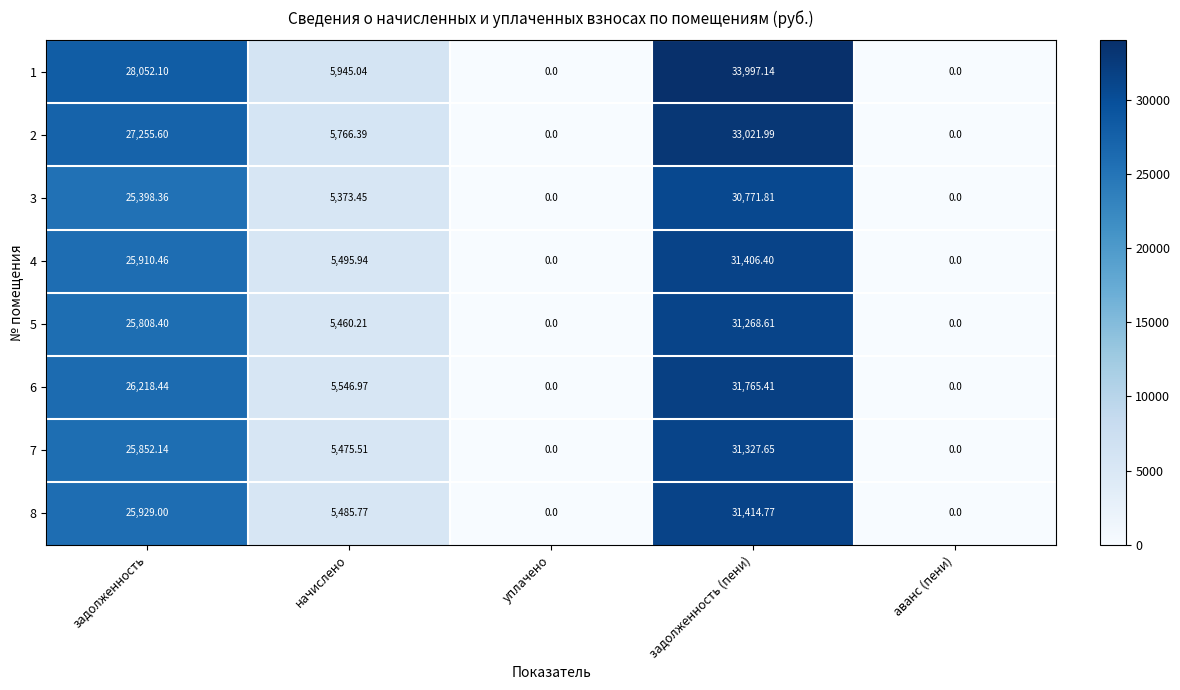

At which label does 1 first exceed 5945?

задолженность